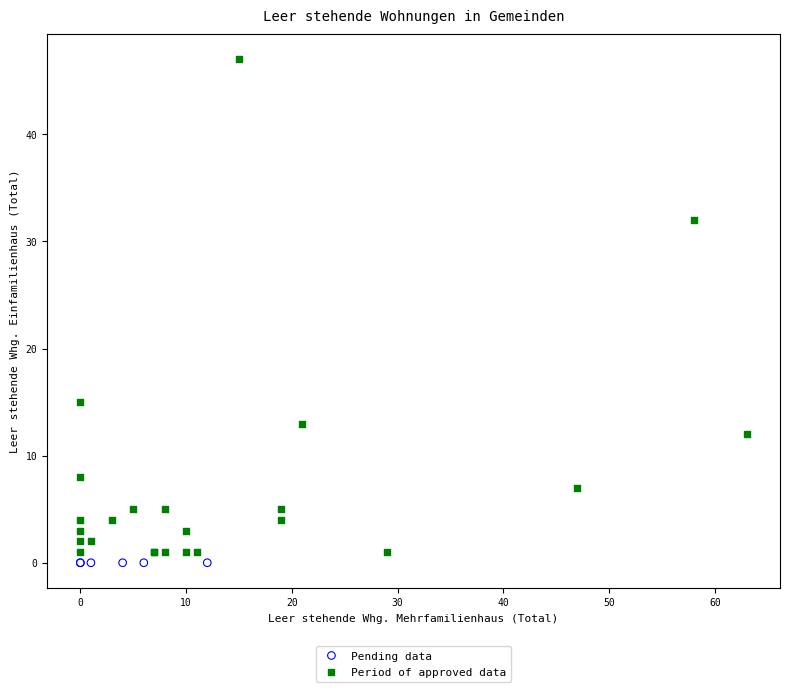

Which series reaches the maximum Y coordinate?

Period of approved data